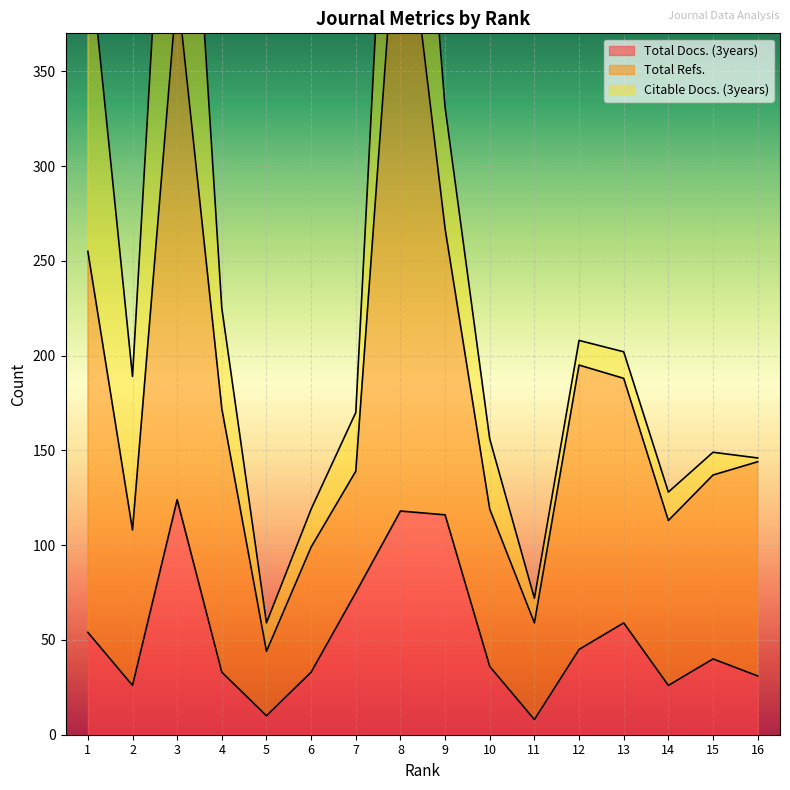

Is the value of Citable Docs. (3years) at 10 greater than the value of Total Refs. at 15?

No